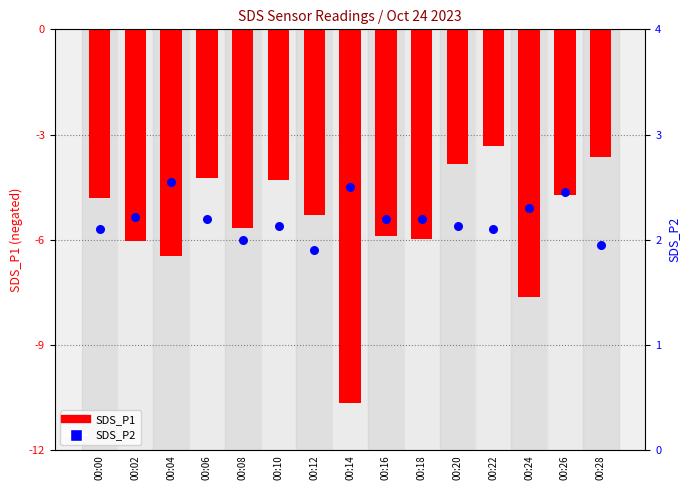

At which category is the sum across all series the highest?

00:22